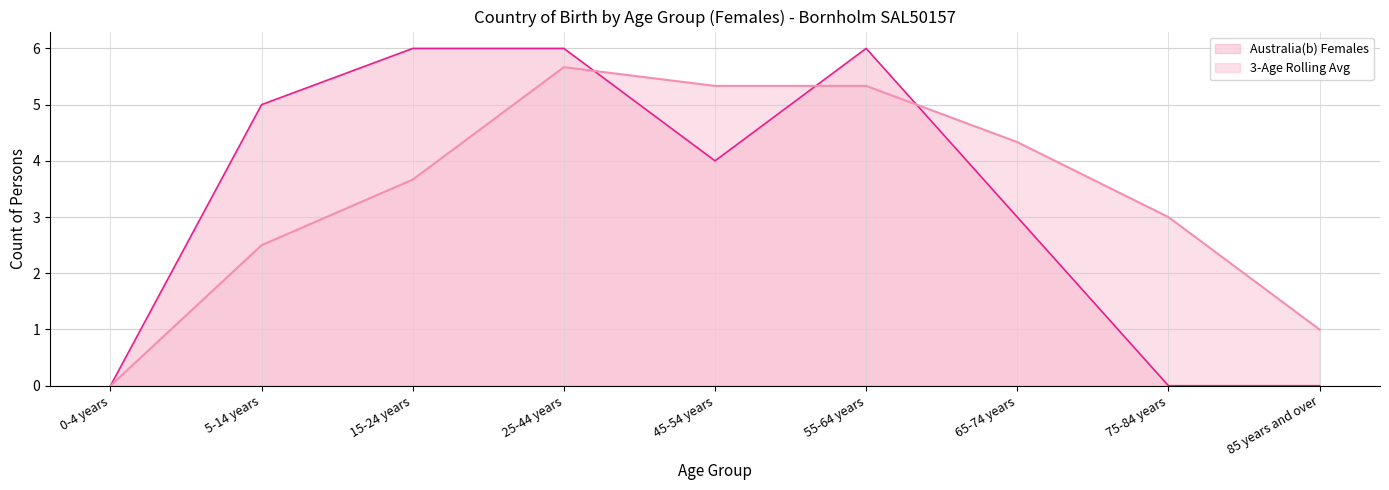

Count the number of data series in this chart.

2